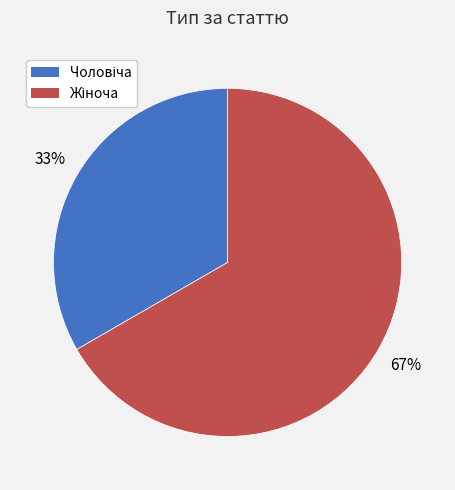

To the nearest percent, what is the average slice percentage?

50%